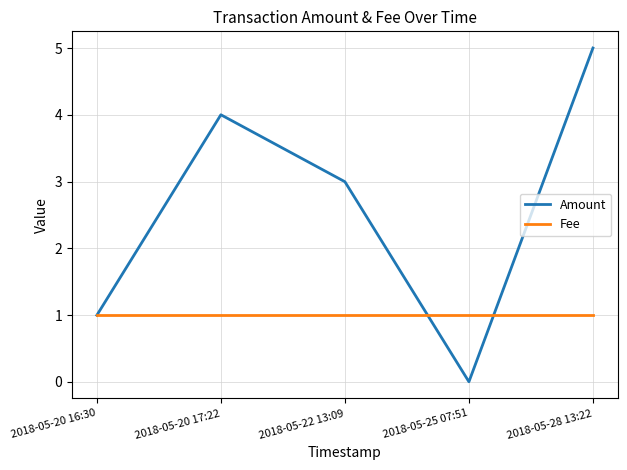

What position from the right is 2018-05-20 17:22?

4